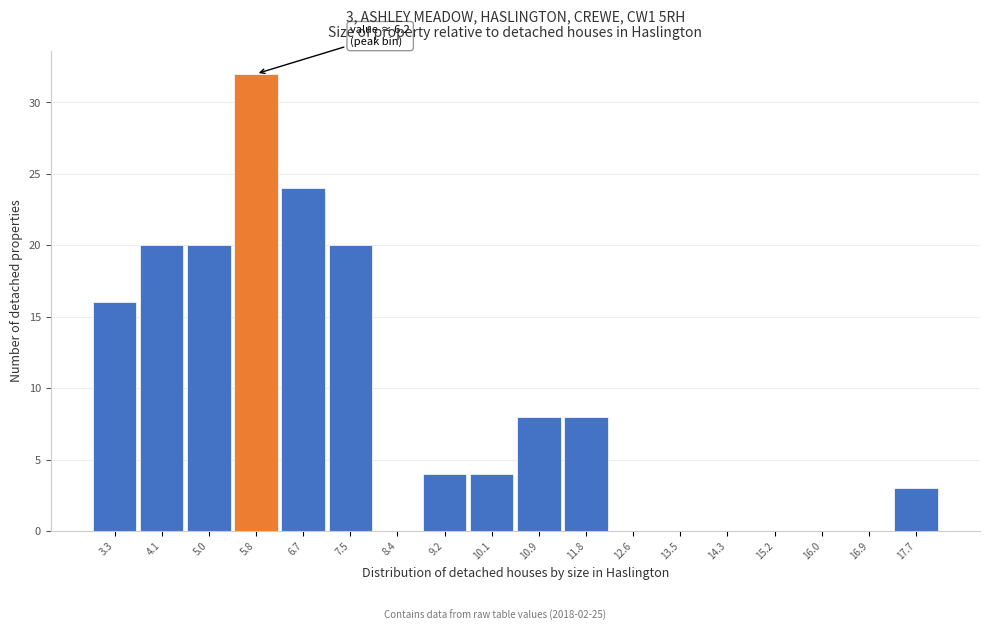

Reading left to right, list all the values displayed in this chart.

3.3=16	4.1=20	5.0=20	5.8=32	6.7=24	7.5=20	8.4=0	9.2=4	10.1=4	10.9=8	11.8=8	12.6=0	13.5=0	14.3=0	15.2=0	16.0=0	16.9=0	17.7=3